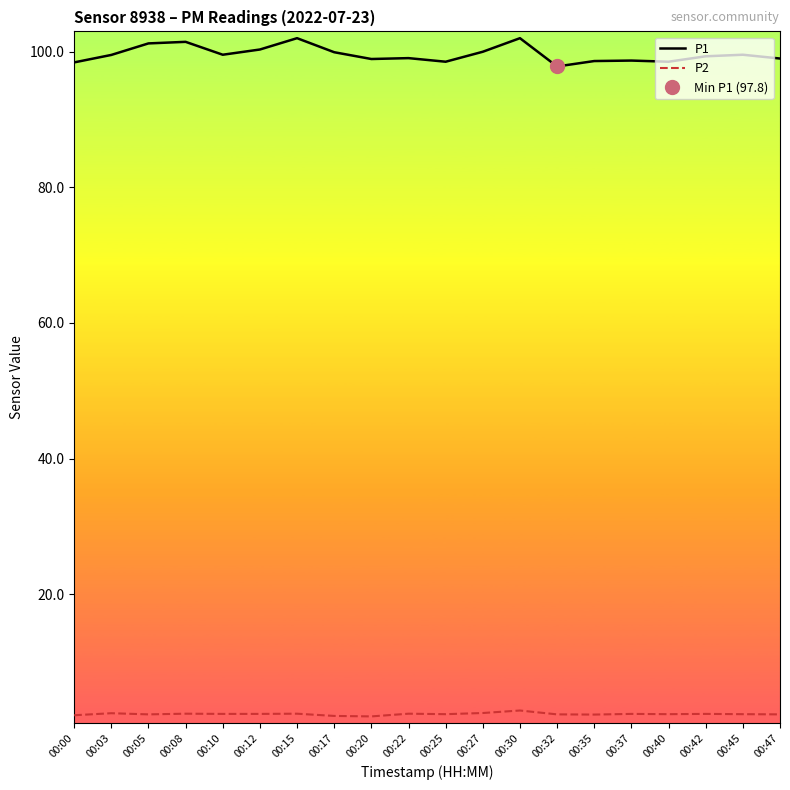

Which series changed the most between 00:00 and 00:47?

P1